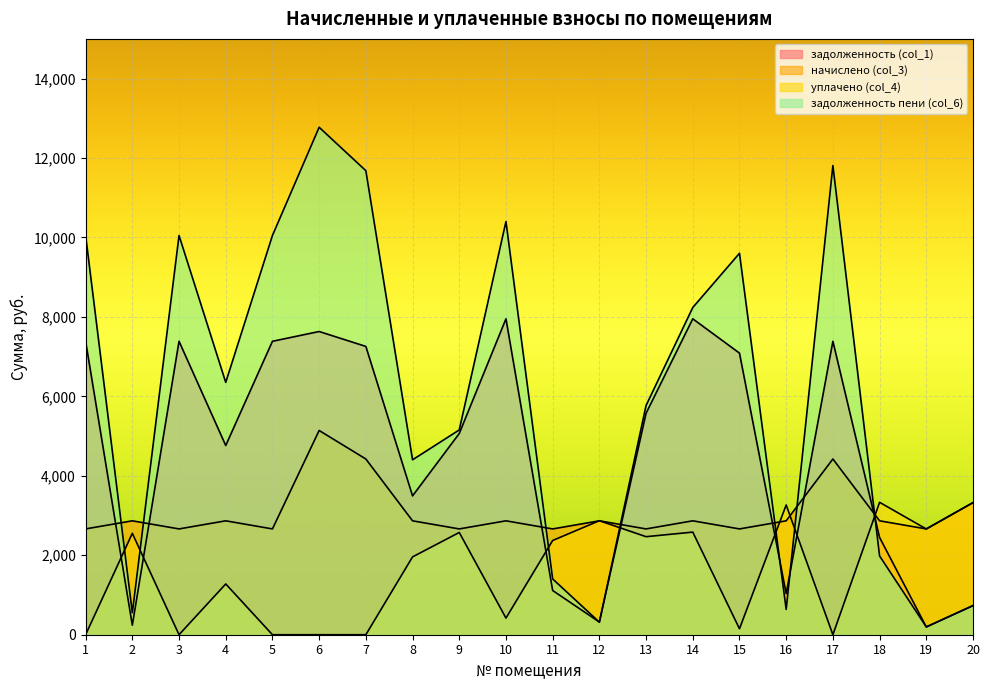

What is the maximum value for задолженность (col_1)?

7953.2